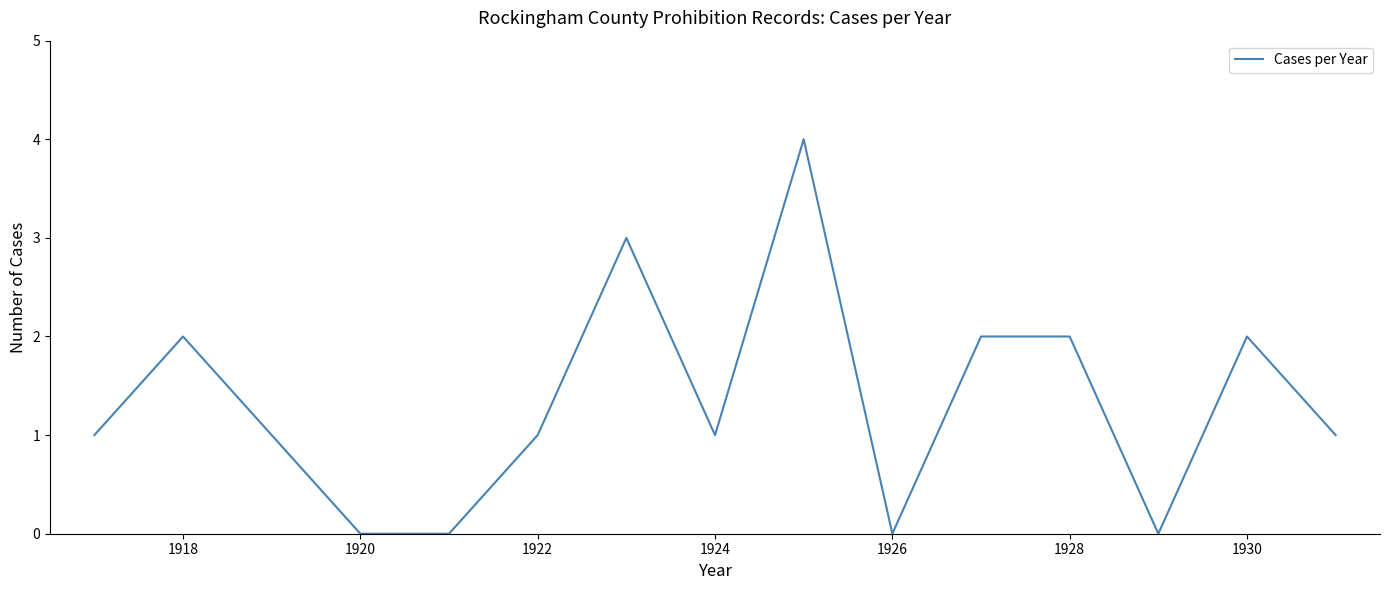

What is the sum of all values?

20